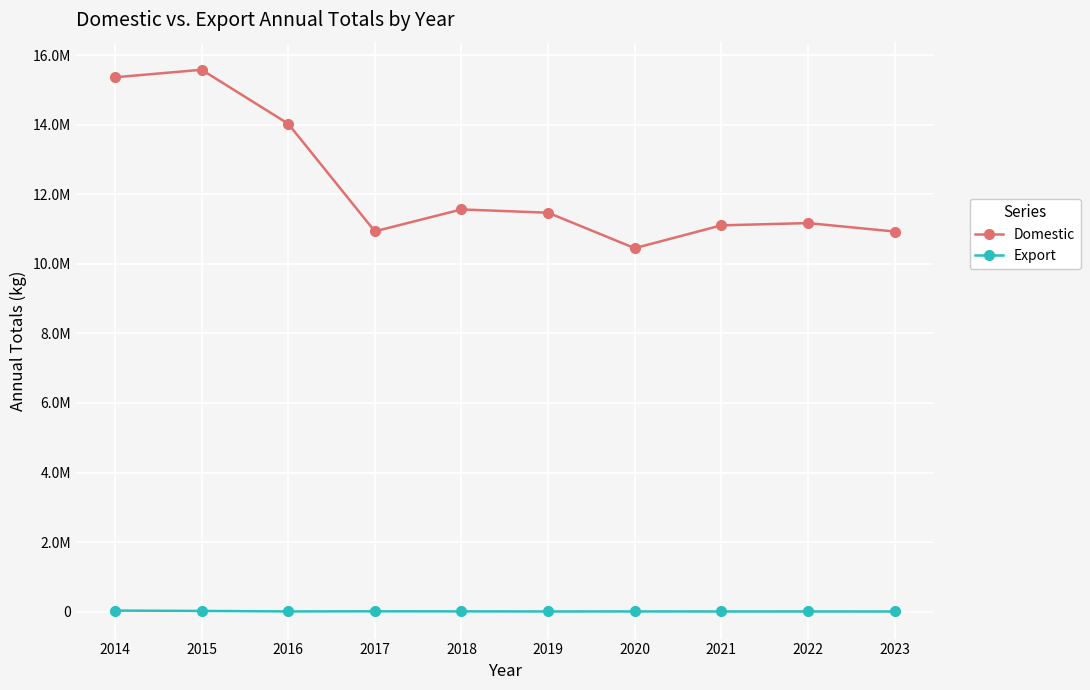

True or false: Export and Domestic intersect in this chart.

False